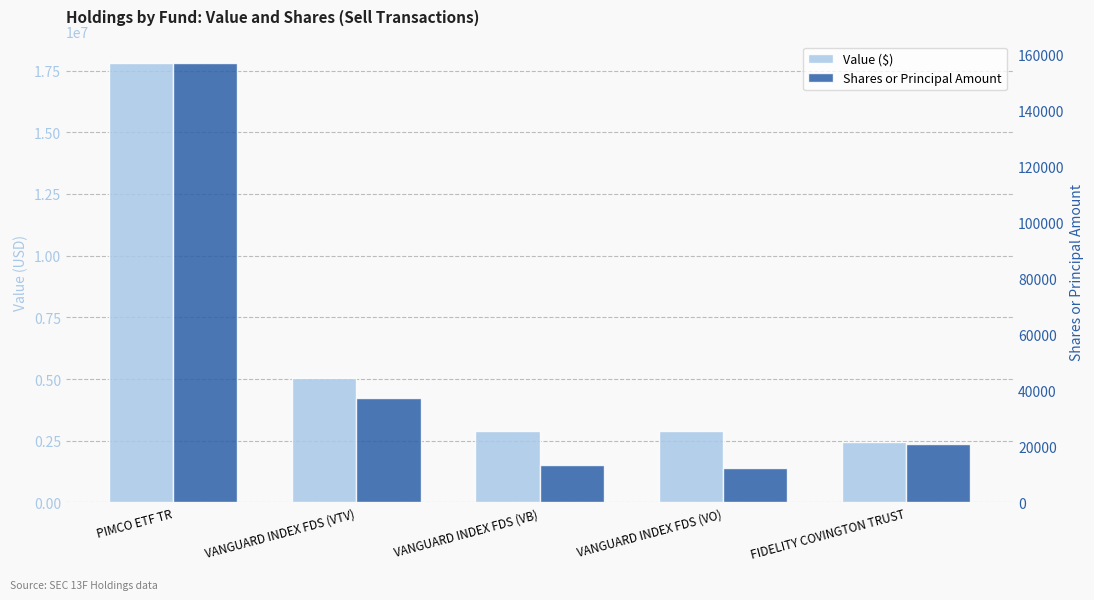

Reading left to right, transcribe all the data shown in this chart.

Value ($): 17788000	5033000	2904000	2892000	2461000
Shares or Principal Amount: 156691	37221	13254	12209	20748